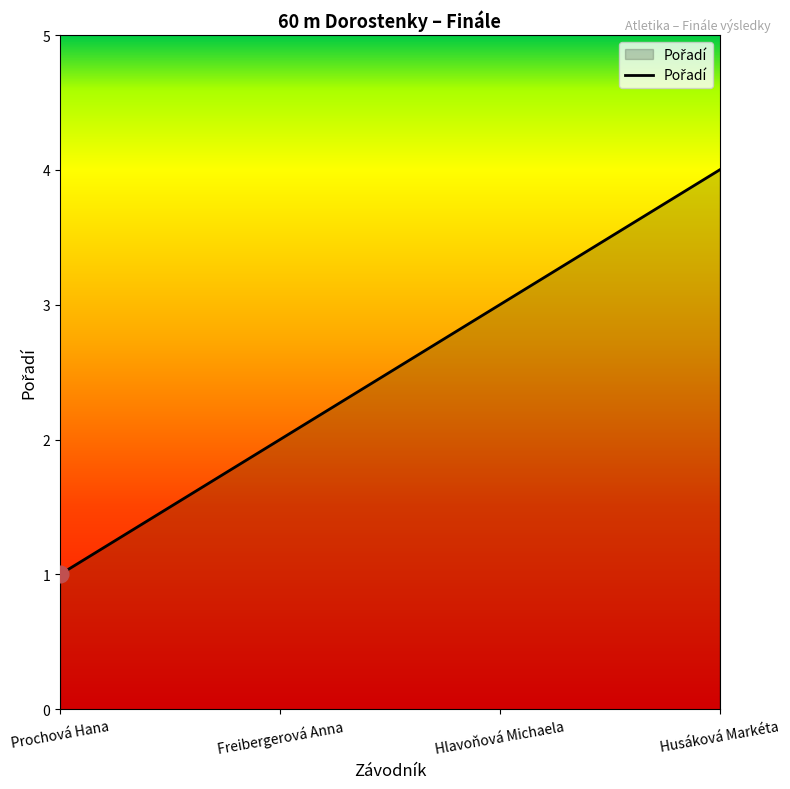

What is the maximum value shown in the chart?

4